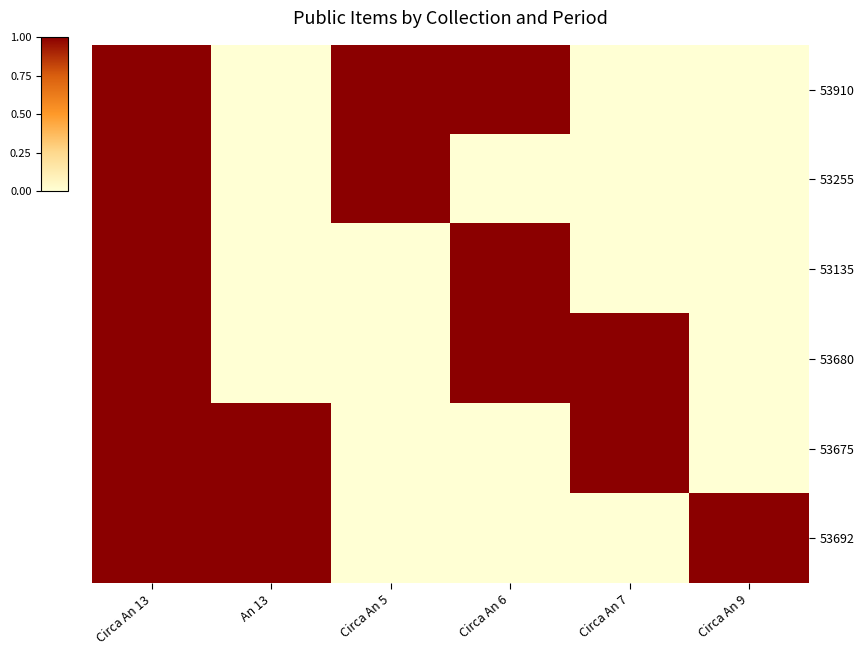

Reading right to left, list all the values displayed in this chart.

53910: Circa An 9=0	Circa An 7=0	Circa An 6=1	Circa An 5=1	An 13=0	Circa An 13=1
53255: Circa An 9=0	Circa An 7=0	Circa An 6=0	Circa An 5=1	An 13=0	Circa An 13=1
53135: Circa An 9=0	Circa An 7=0	Circa An 6=1	Circa An 5=0	An 13=0	Circa An 13=1
53680: Circa An 9=0	Circa An 7=1	Circa An 6=1	Circa An 5=0	An 13=0	Circa An 13=1
53675: Circa An 9=0	Circa An 7=1	Circa An 6=0	Circa An 5=0	An 13=1	Circa An 13=1
53692: Circa An 9=1	Circa An 7=0	Circa An 6=0	Circa An 5=0	An 13=1	Circa An 13=1